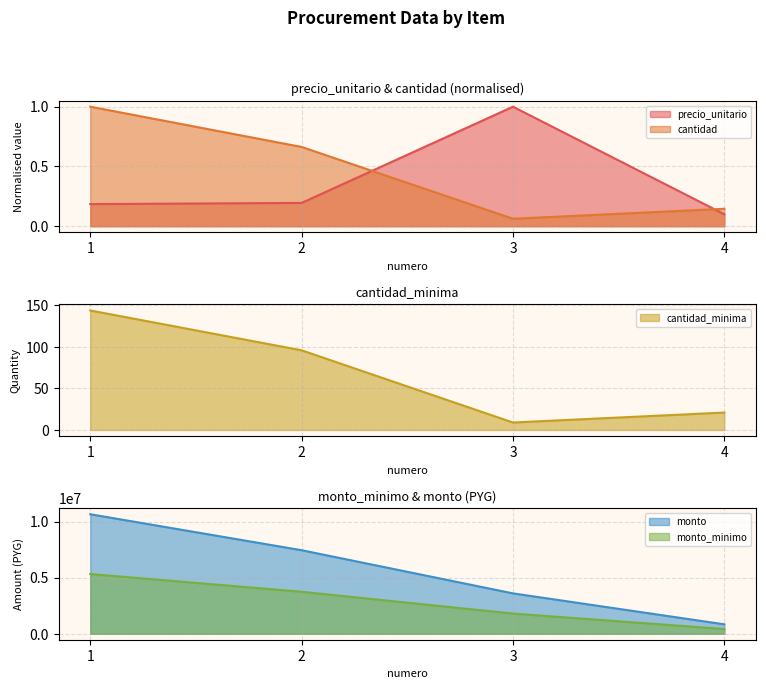

Which series has the largest range (max minus min)?

monto